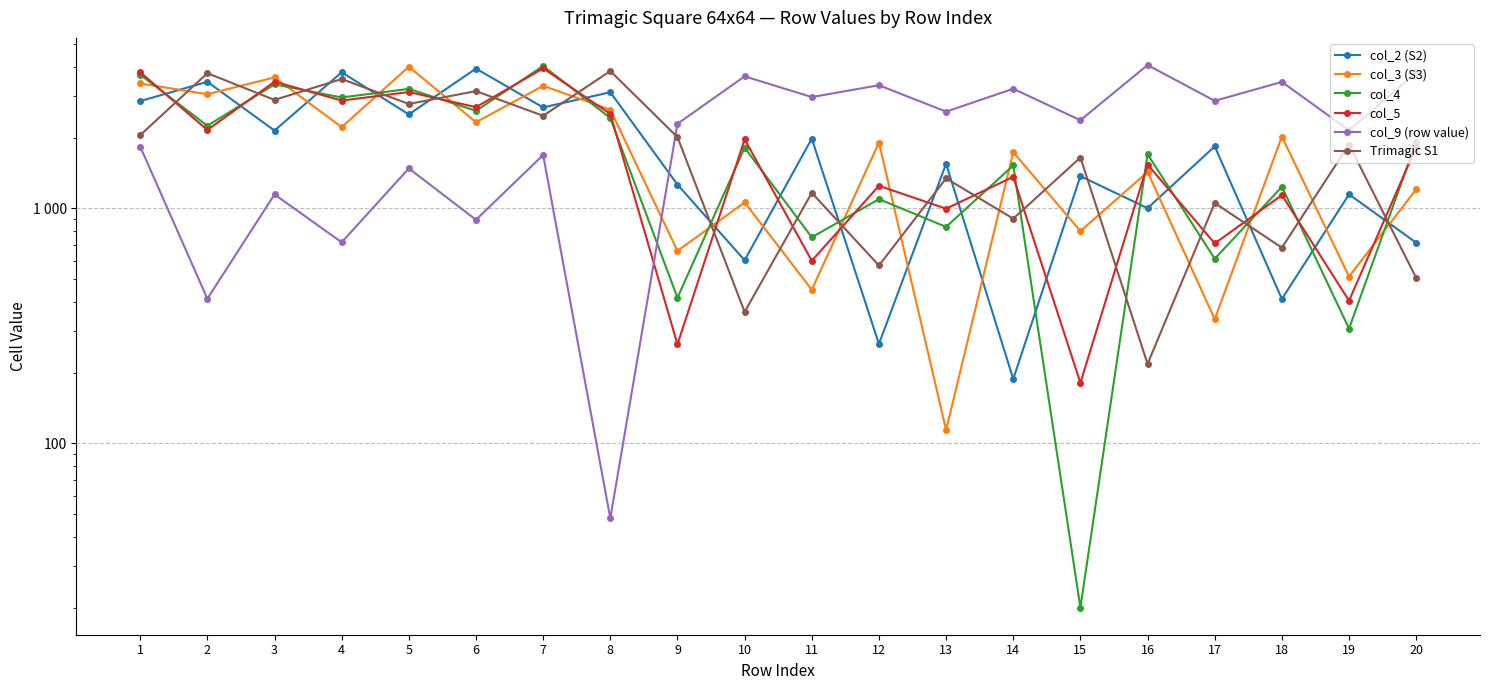

How many lines are shown in the chart?

6